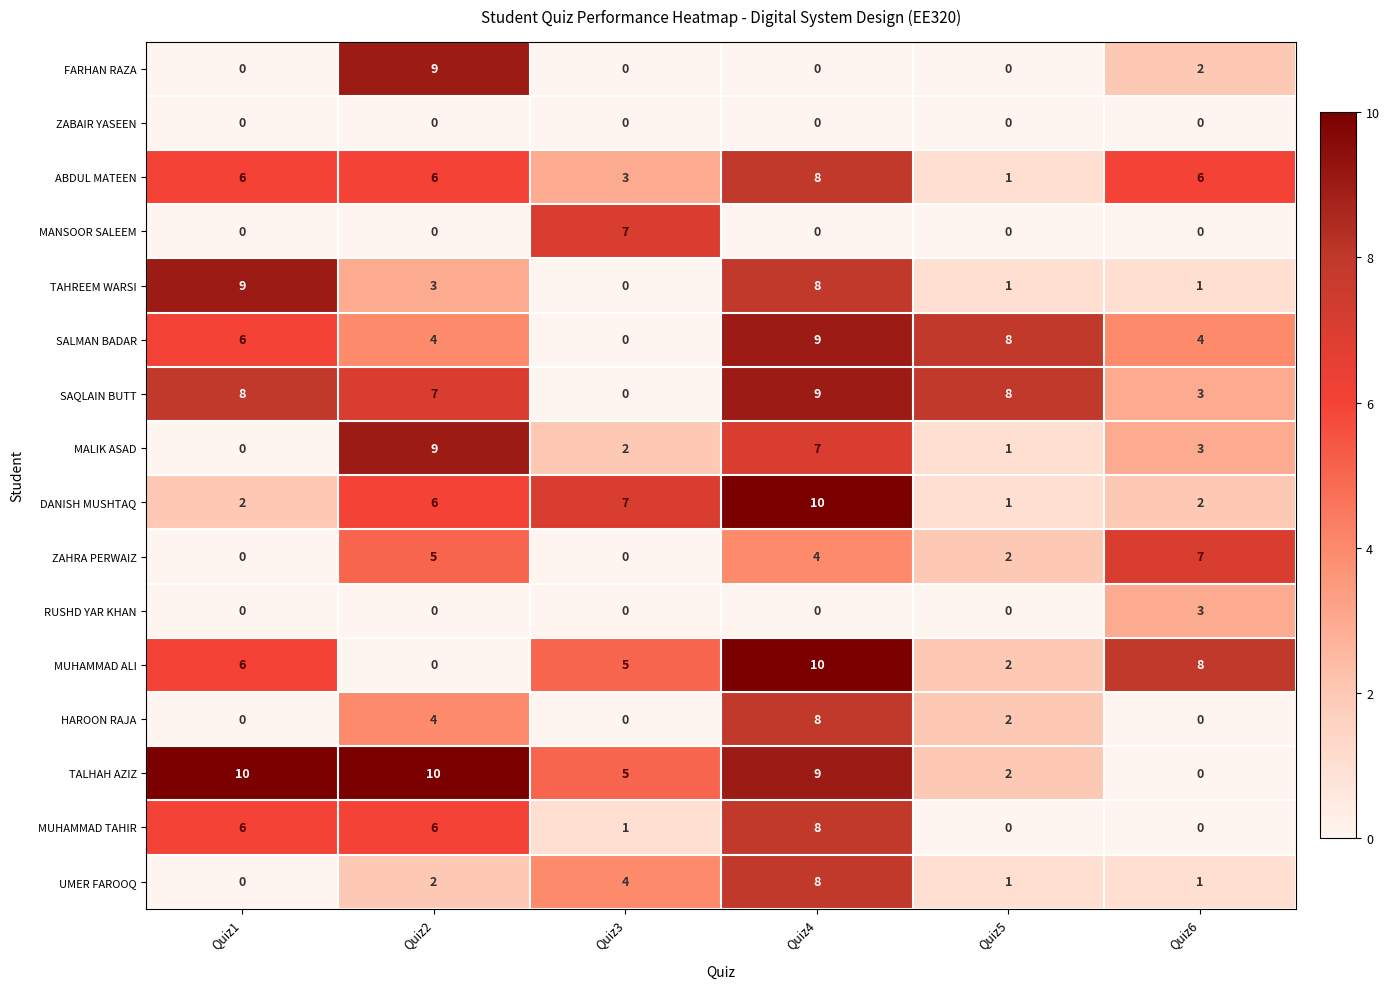

True or false: FARHAN RAZA has a value of 0 at Quiz5.

True